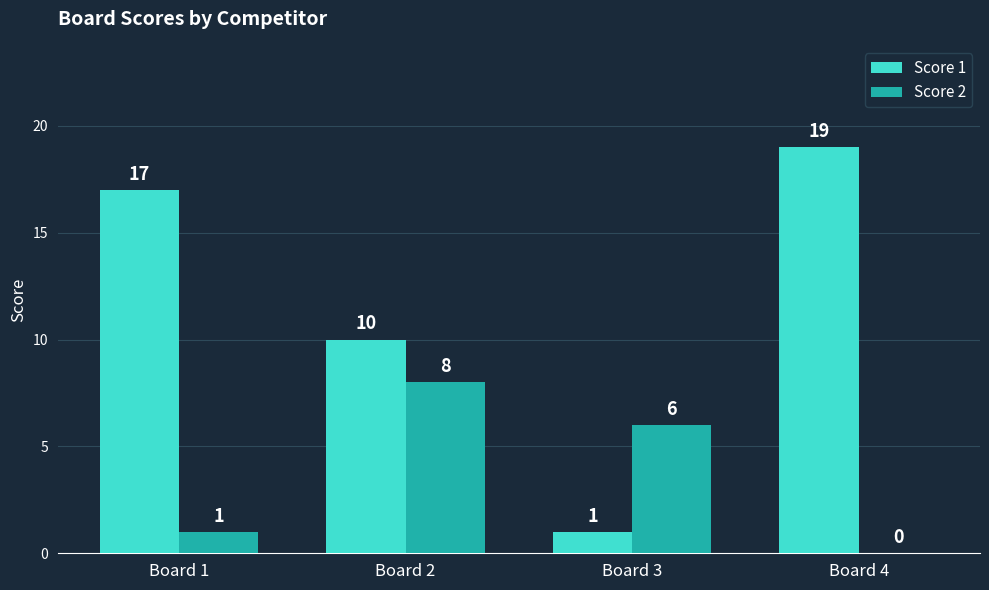

What is the sum of the Score 1 values at Board 3 and Board 2?

11